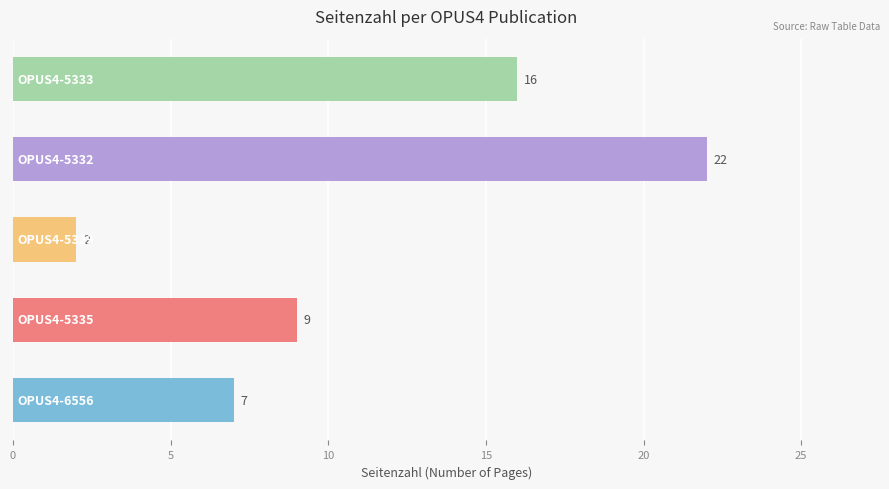

What is the average value?

11